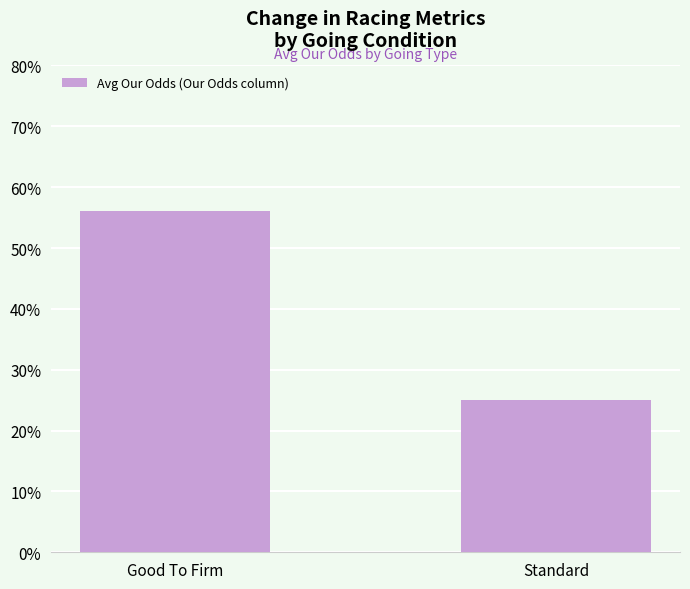

What is the change in value from Good To Firm to Standard?

-31.1